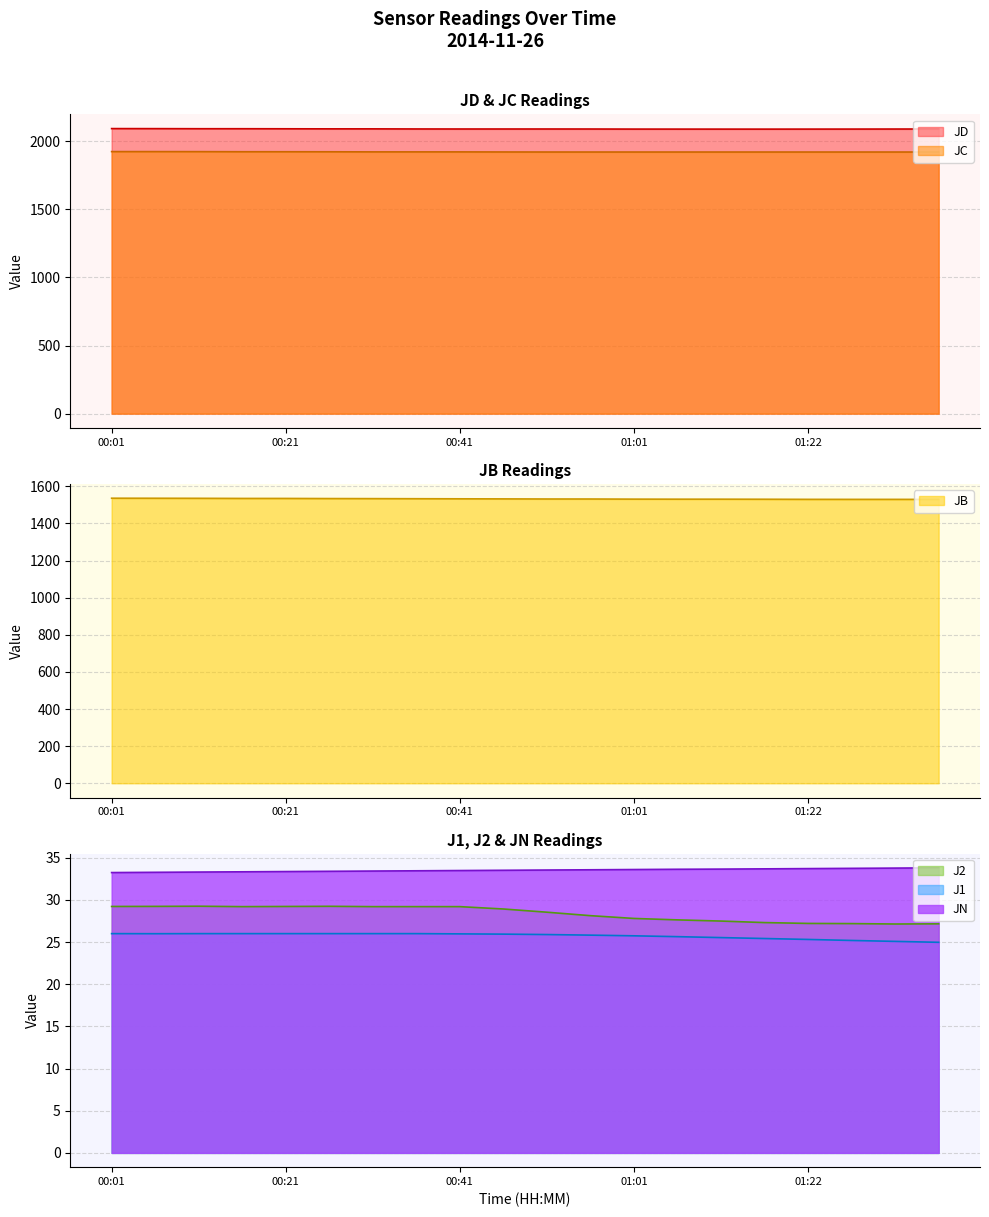

Does the chart display data point markers on the line(s)?

No